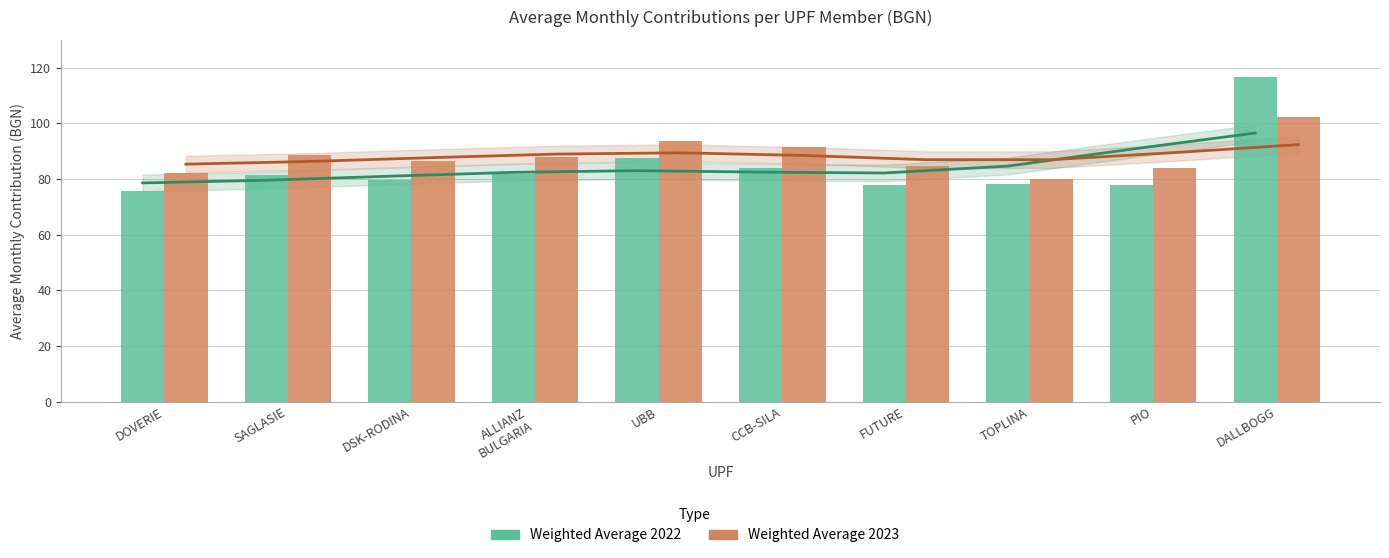

What is the difference between the maximum and minimum values in the Weighted Average 2023 series?

22.4